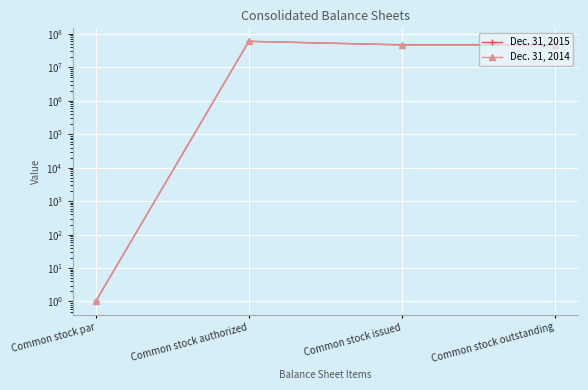

Is it true that Dec. 31, 2014 equals 0 at Common stock par?

False